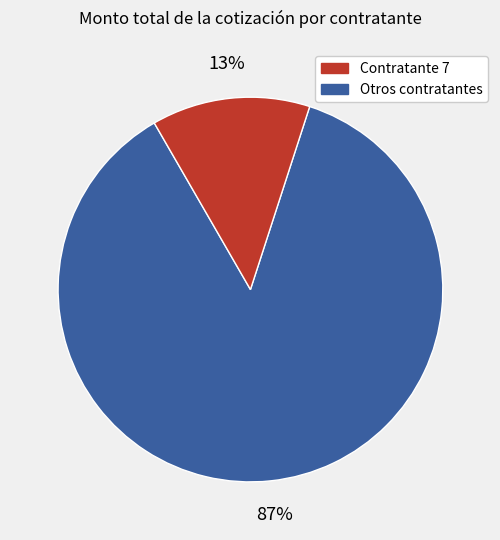

To the nearest percent, what is the average slice percentage?

50%